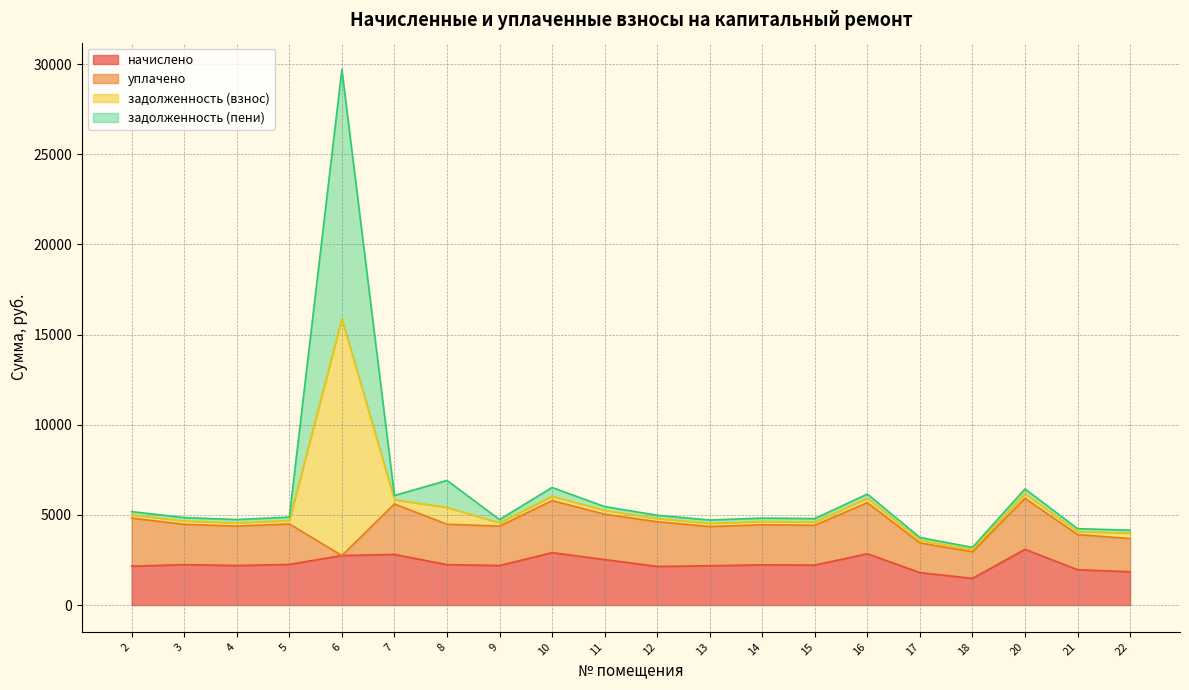

At which category is the sum across all series the highest?

6